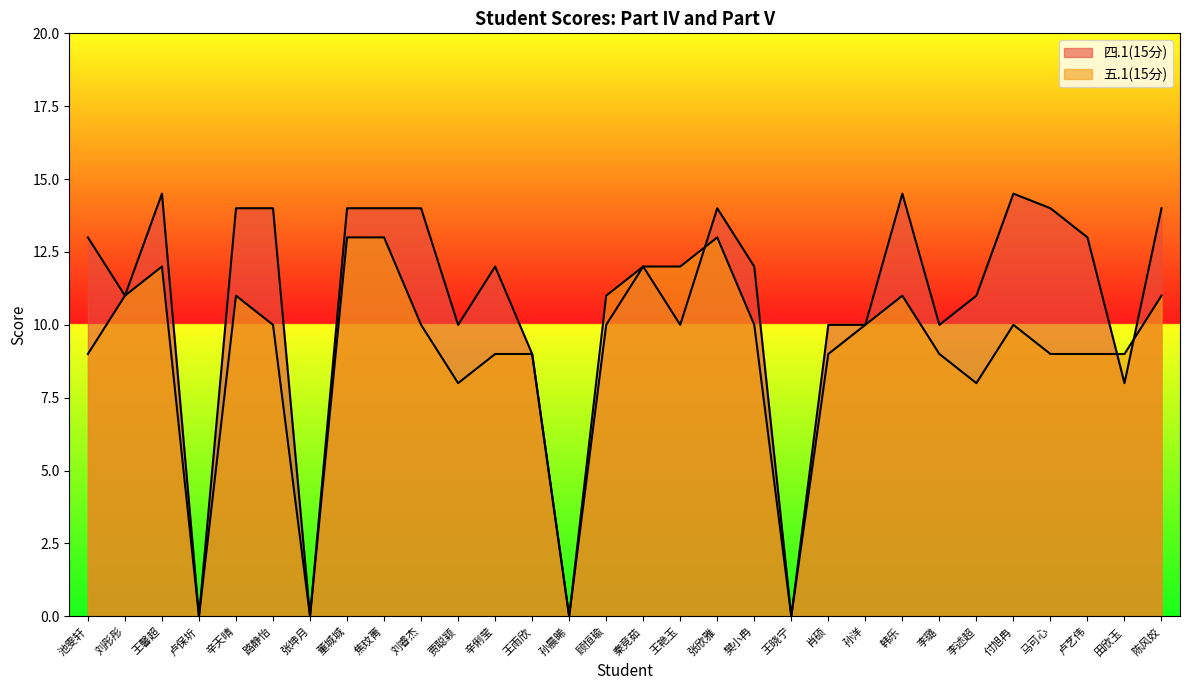

True or false: 四.1(15分) and 五.1(15分) intersect in this chart.

True